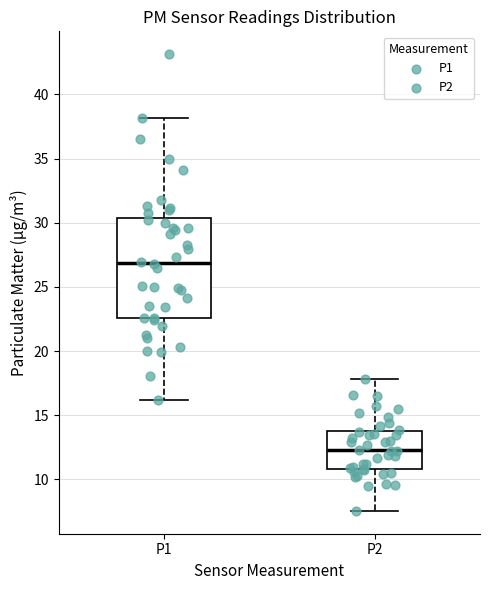

Reading left to right, read every box against the y-axis: the position of its median line, the range the box covers, and the ends of its whiskers. The values are not printed on the chart, so give them approximately, as read against the axis.

P1: median 27.0, box 22.5 to 30.5, whiskers 16.0 to 38.0
P2: median 12.5, box 11.0 to 14.0, whiskers 7.5 to 18.0